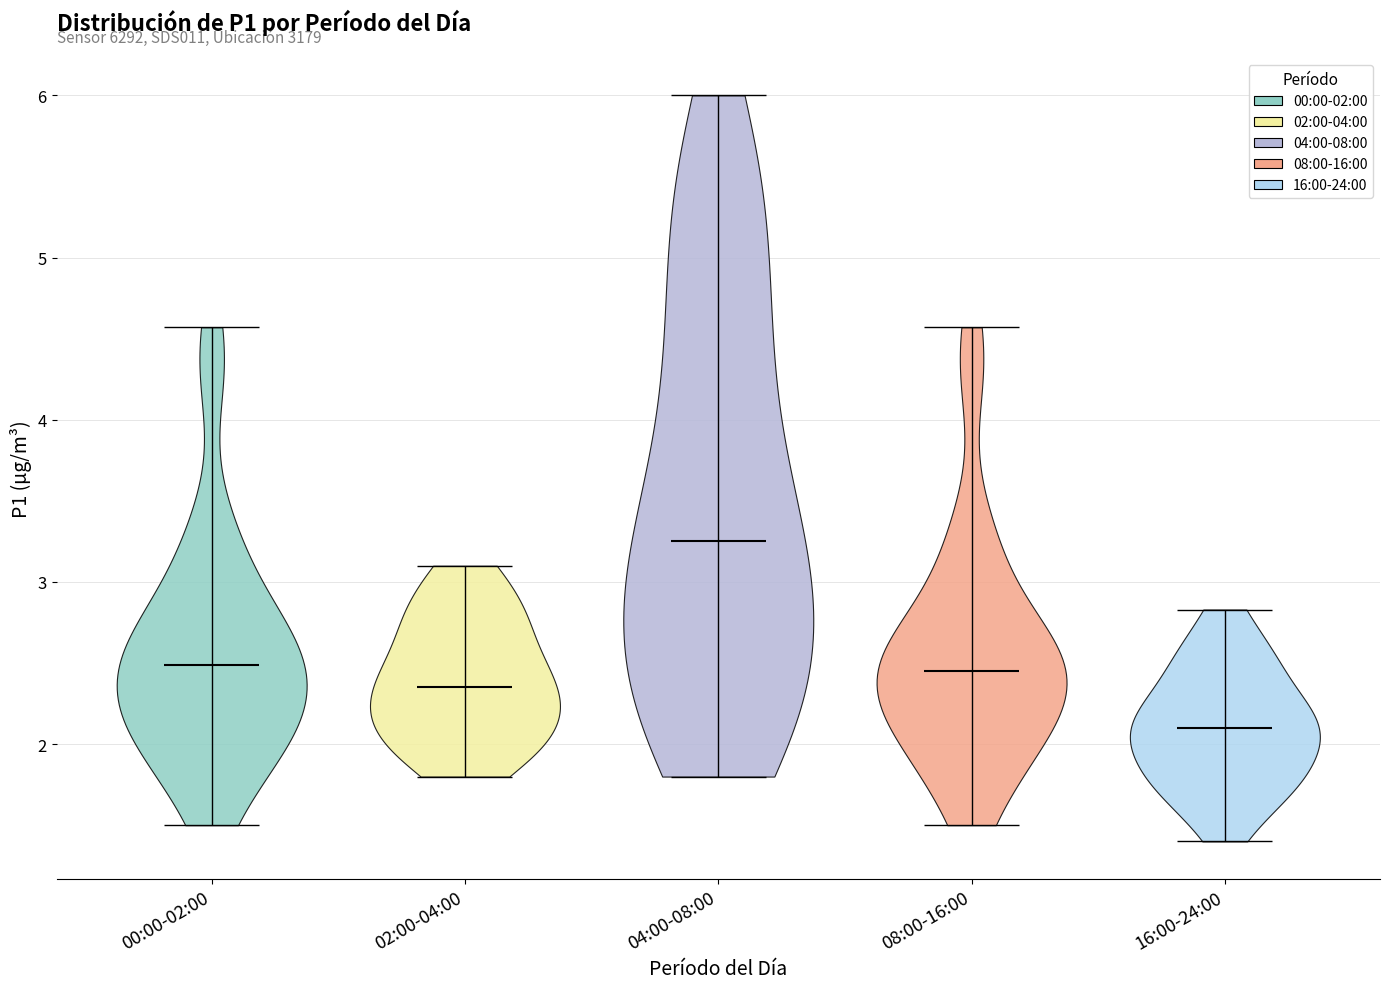

What is the highest point the violin for 04:00-08:00 reaches on the y-axis? The values are not printed on the chart, so give them approximately, as read against the axis.

6.0